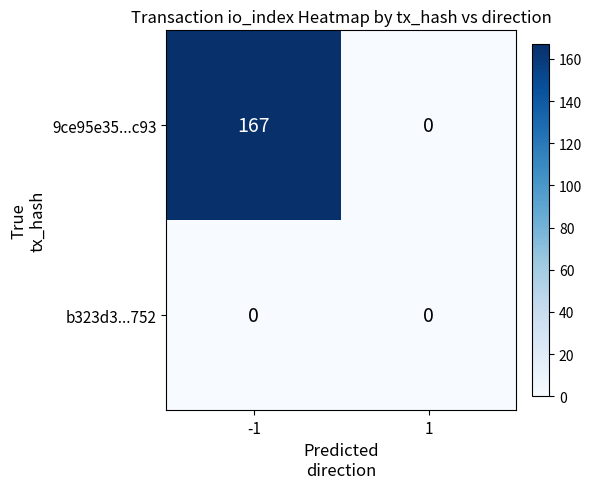

What is the difference between the 9ce95e35...c93 values at -1 and 1?

167